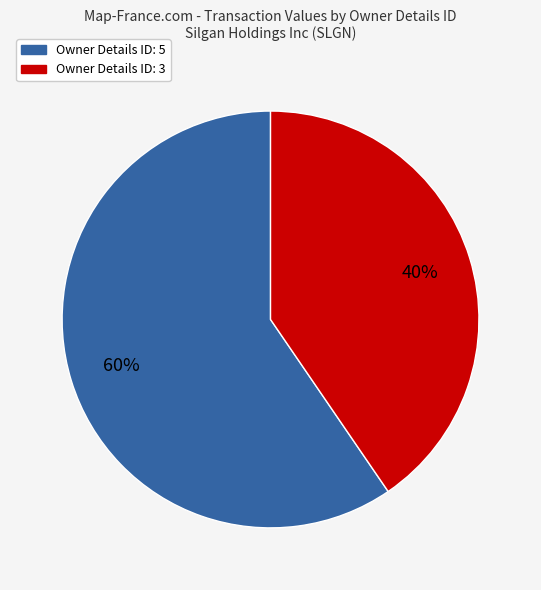

Does any single category account for the majority?

Yes